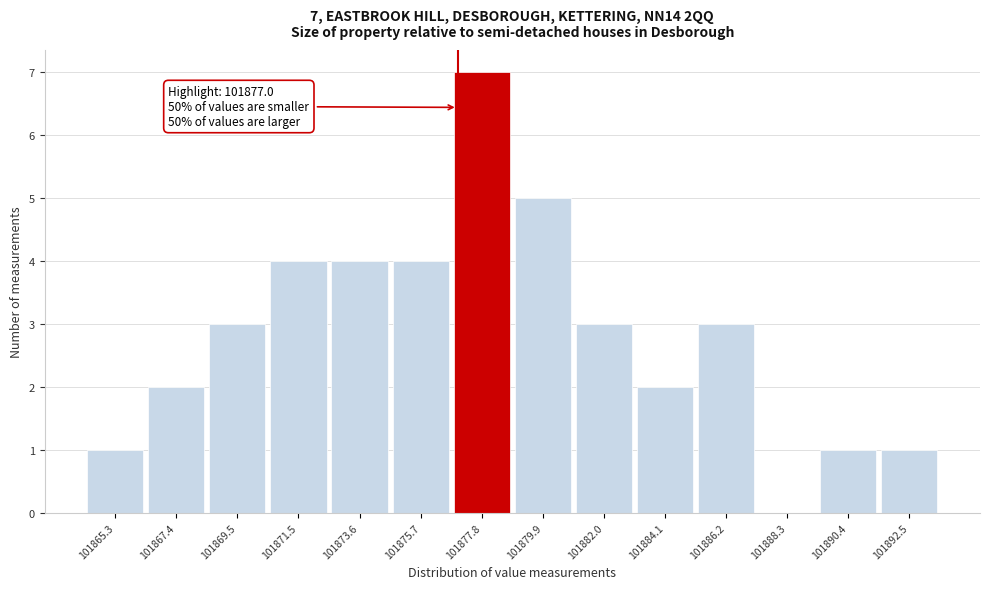

Over which range of the x-axis is the bar tallest?

101877.0 to 101879.0